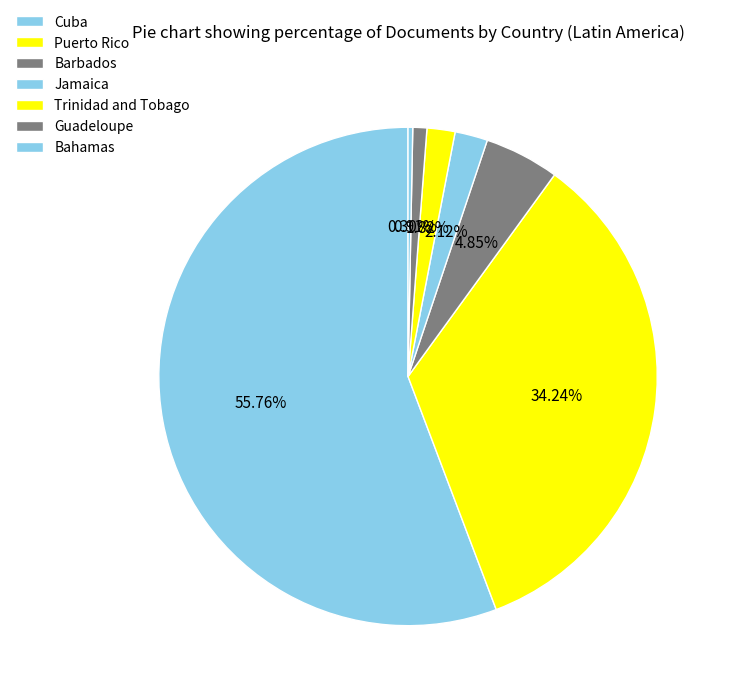

How much of the chart is everything except Bahamas?

99.7%